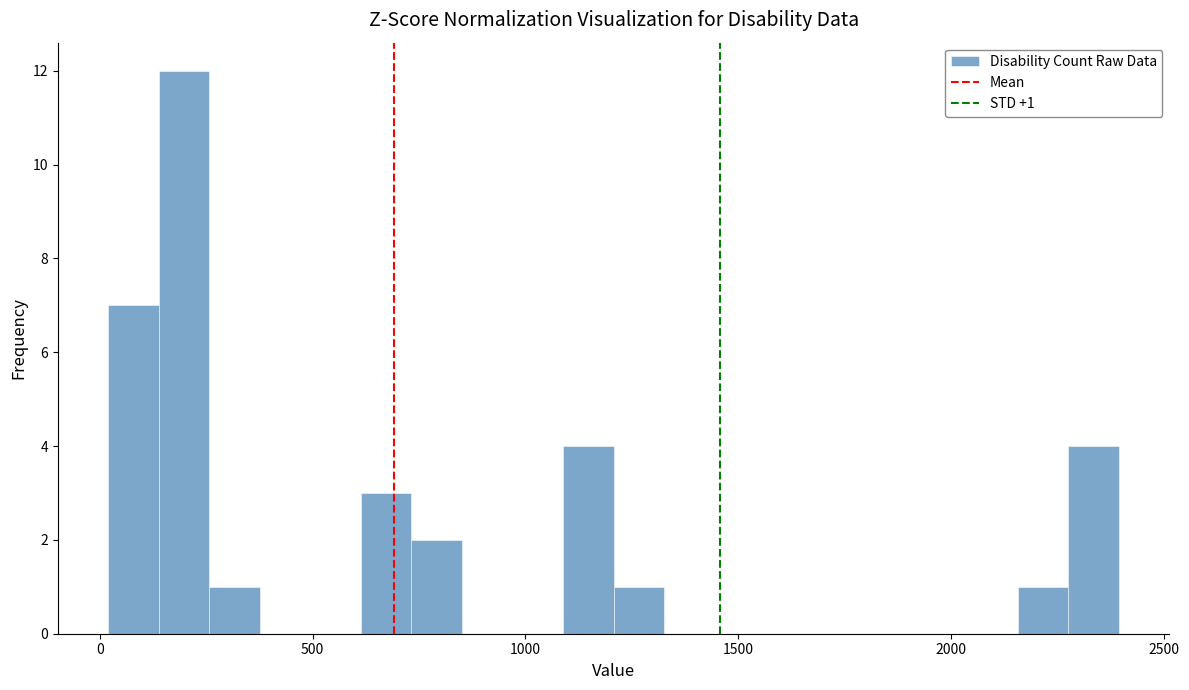

Around what value on the x-axis is the tallest bar? Give the approximate position of its centre, as read against the axis.

200